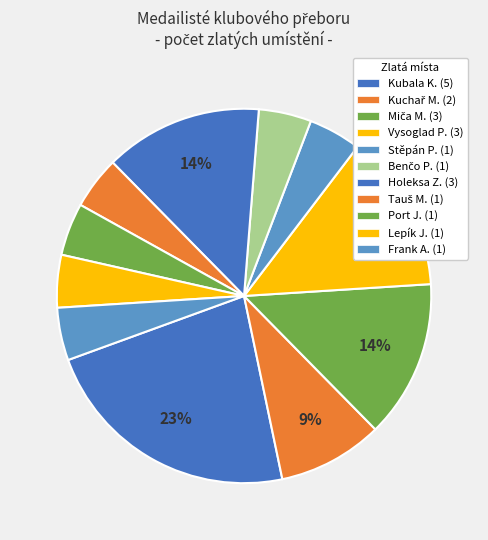

To the nearest percent, what portion does Lepík J. represent?

5%